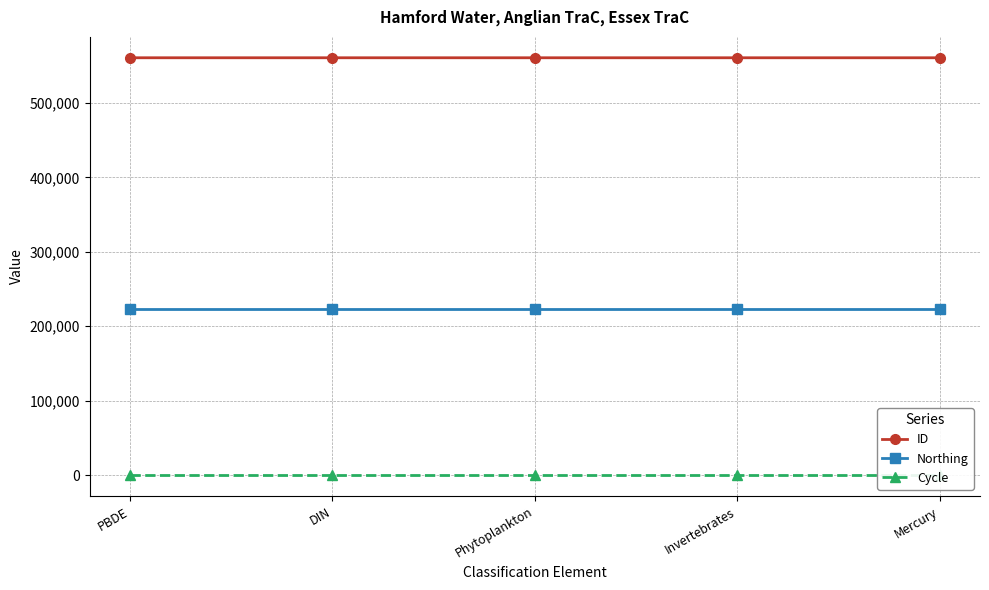

Is the value of Northing at DIN greater than the value of Cycle at Phytoplankton?

Yes